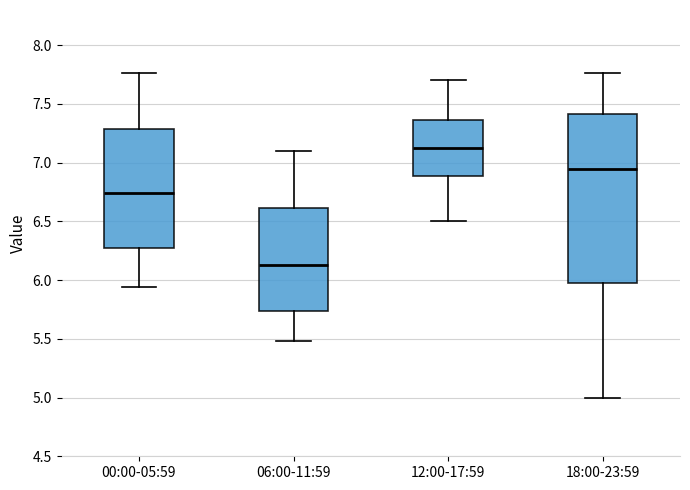

Reading left to right, read every box against the y-axis: the position of its median line, the range the box covers, and the ends of its whiskers. The values are not printed on the chart, so give them approximately, as read against the axis.

00:00-05:59: median 6.75, box 6.25 to 7.30, whiskers 5.95 to 7.75
06:00-11:59: median 6.15, box 5.75 to 6.60, whiskers 5.50 to 7.10
12:00-17:59: median 7.15, box 6.90 to 7.35, whiskers 6.50 to 7.70
18:00-23:59: median 6.95, box 6.00 to 7.40, whiskers 5.00 to 7.75